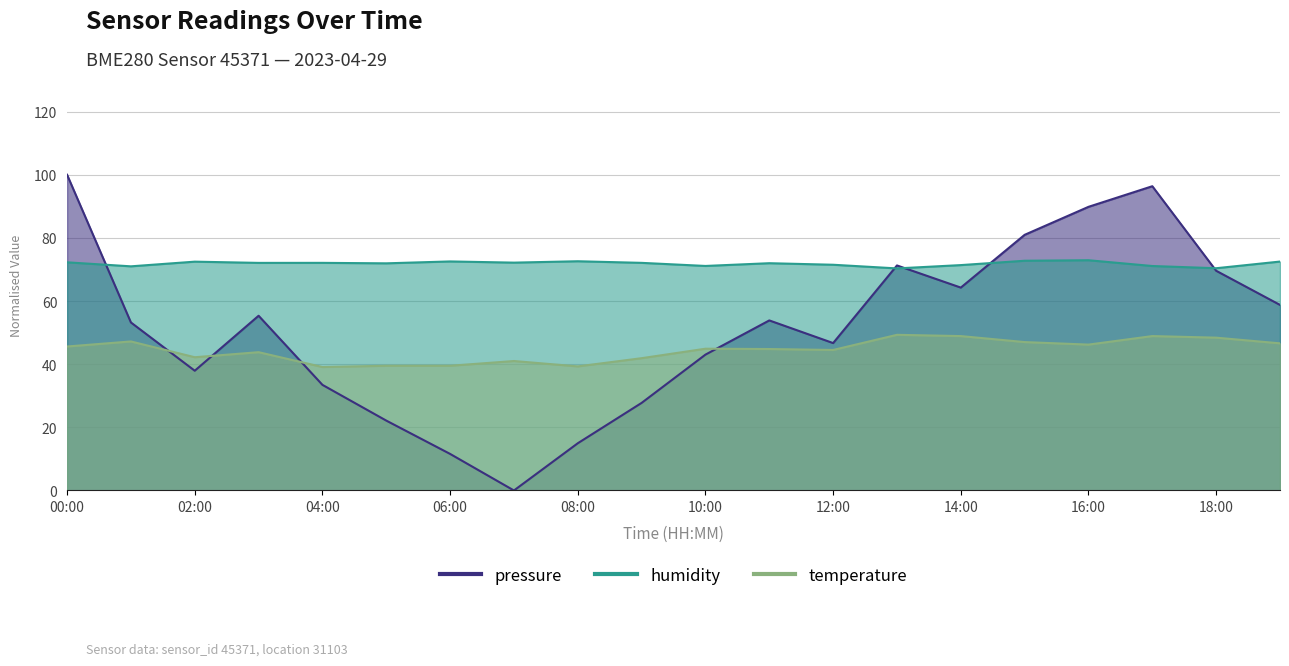

At 14:00, list the series in order from smallest to largest.

temperature, pressure, humidity